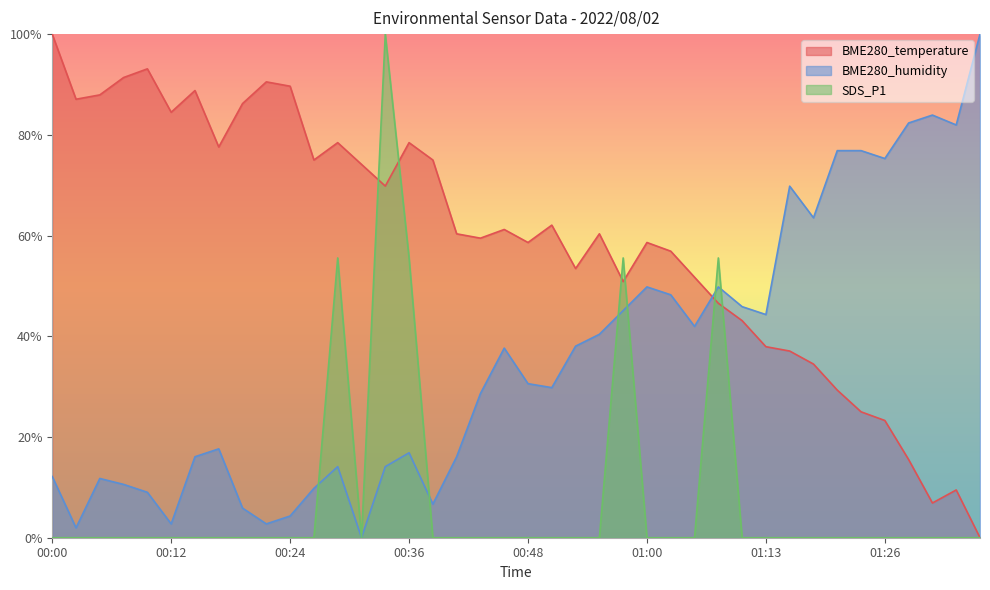

At which category is the sum across all series the highest?

00:34